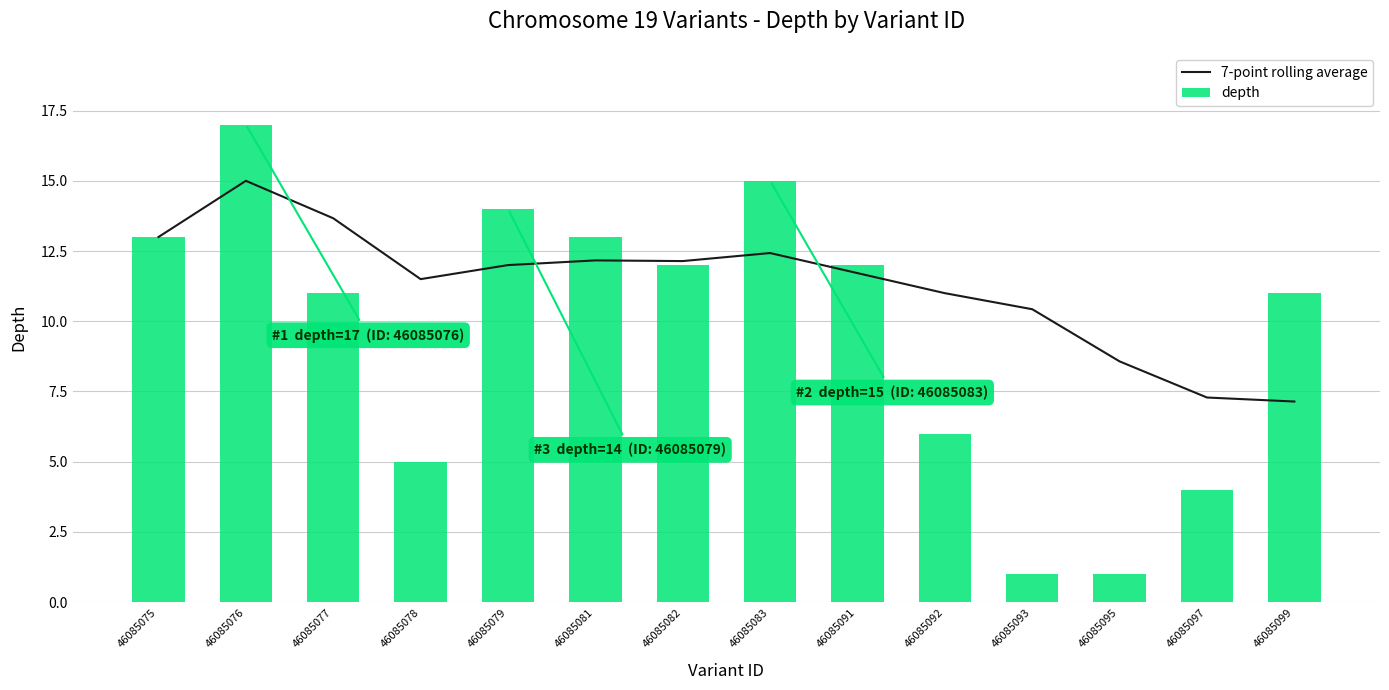

Rank the series by their average value, from highest to lowest.

7-point rolling average, depth